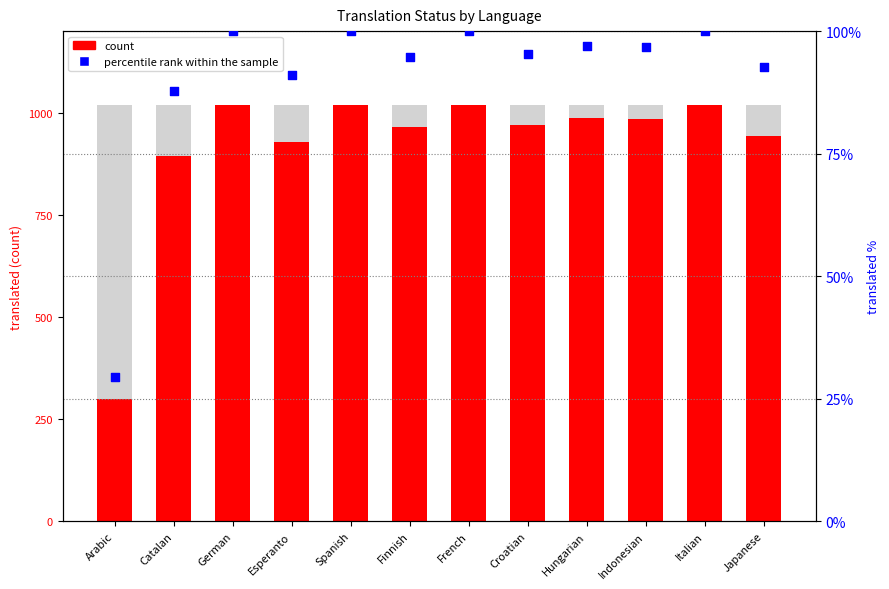

What are all the series names shown in the legend?

count, percentile rank within the sample